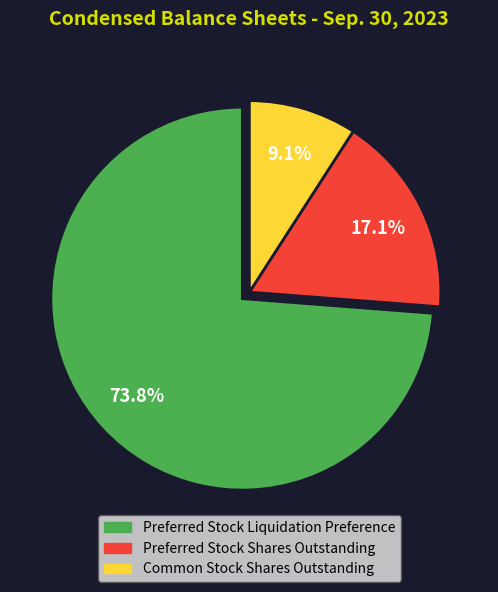

To the nearest percent, what portion does Common Stock Shares Outstanding represent?

9%